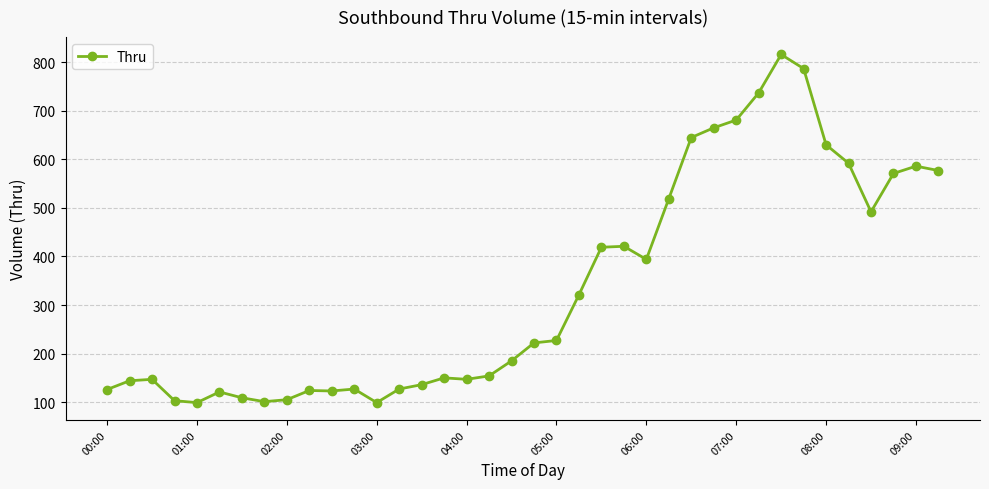

What is the value of the 34th point from the left?

592